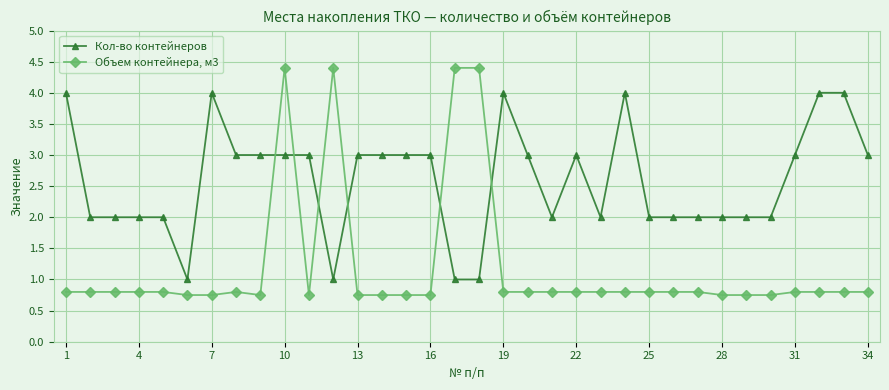

What is the difference between the second highest and minimum values in the Объем контейнера, м3 series?

3.7